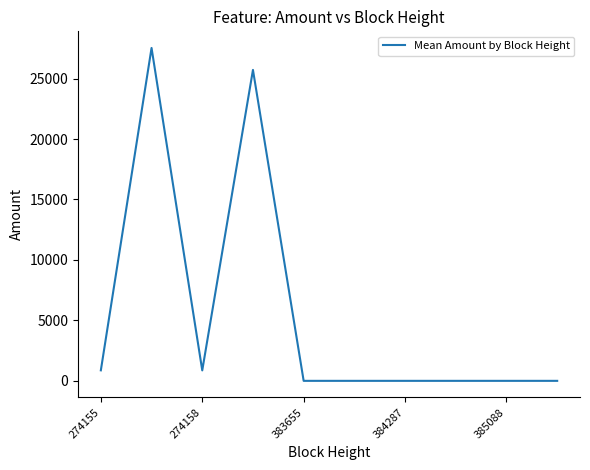

What is the difference between the maximum and minimum values?

27531.0